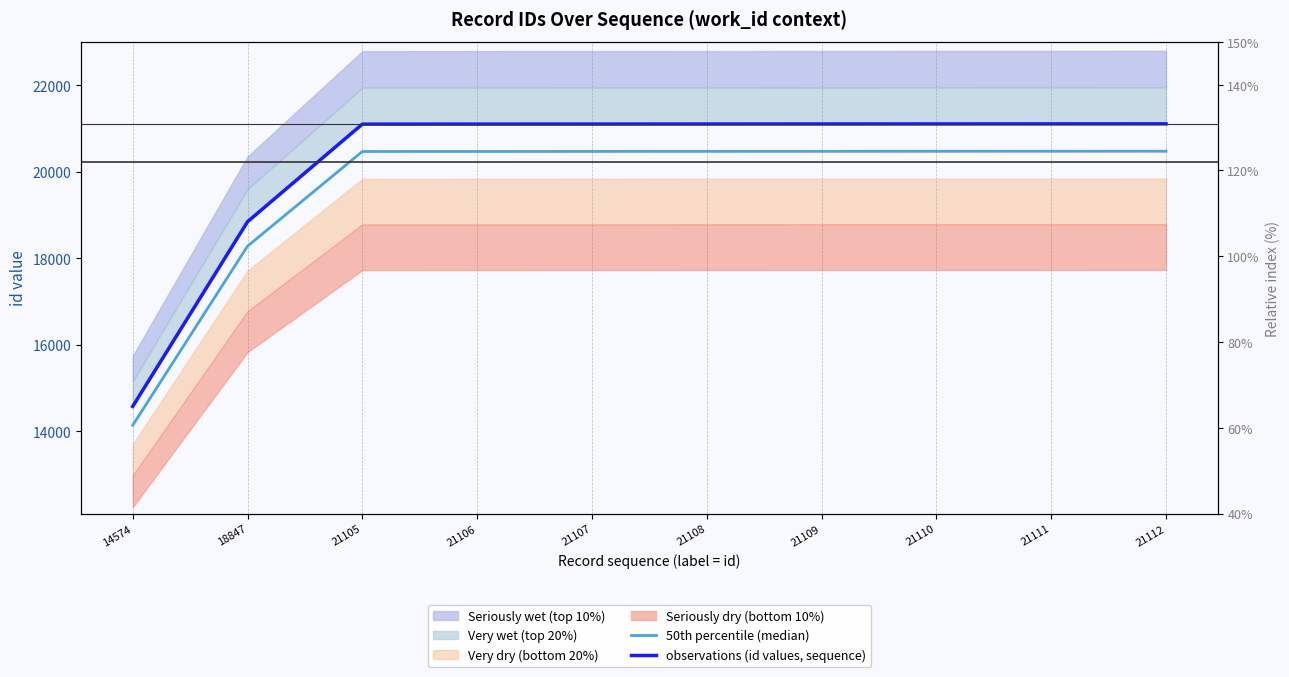

The value of observations (id values, sequence) at 21108 is 28618.9. True or false?

False